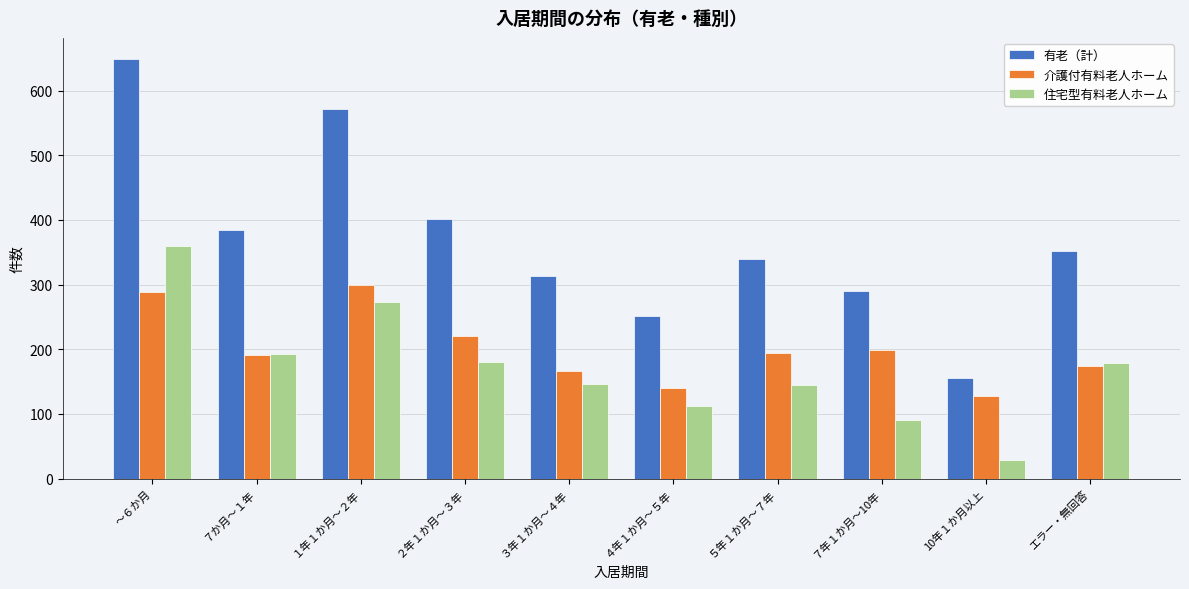

Read the 住宅型有料老人ホーム value at ２年１か月～３年, to the nearest 5.

180